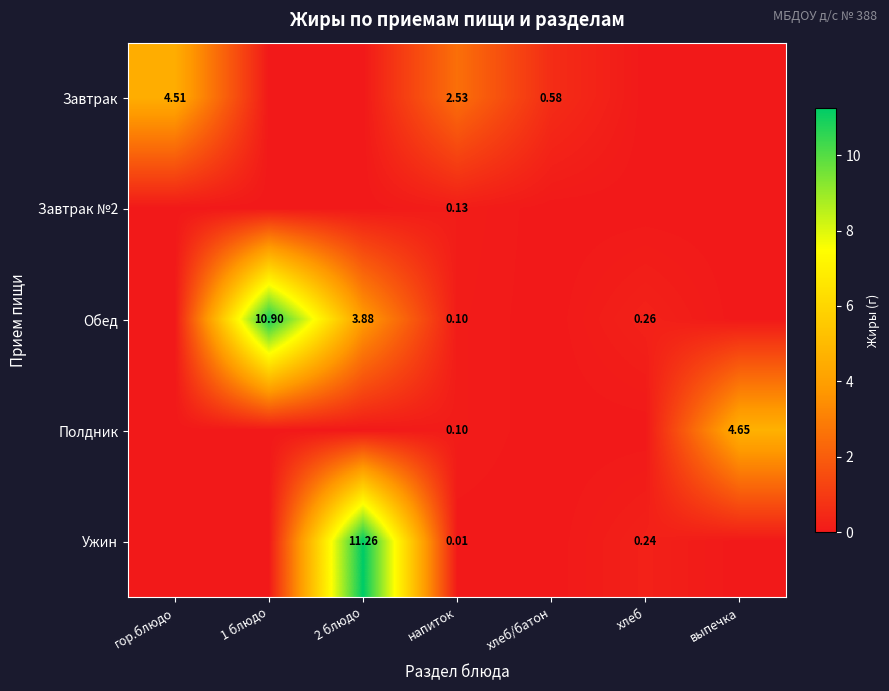

What is the difference between the Завтрак values at напиток and гор.блюдо?

2.0